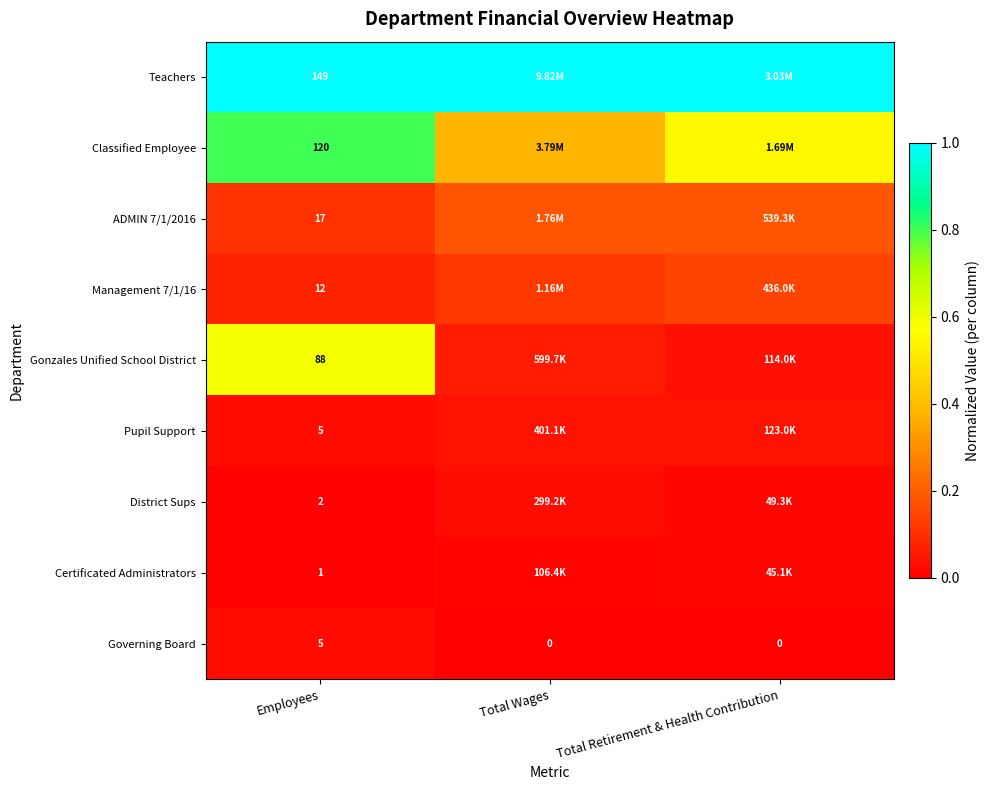

Is the value of Governing Board at Total Retirement & Health Contribution greater than the value of Classified Employee at Employees?

No